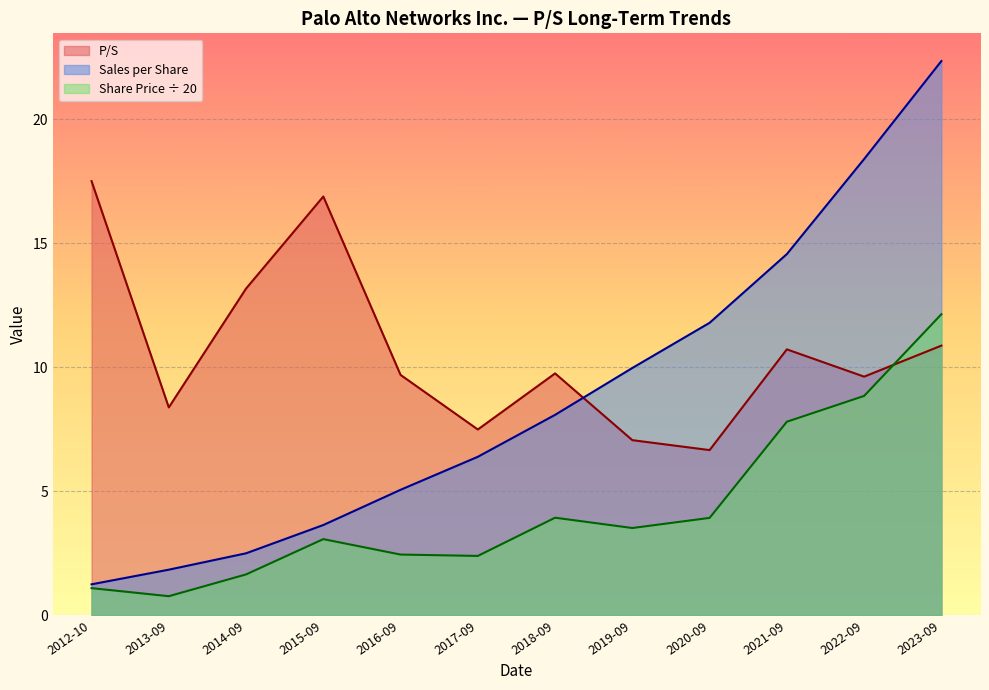

The Sales per Share series shows 11.8 at 2020-09. True or false?

True